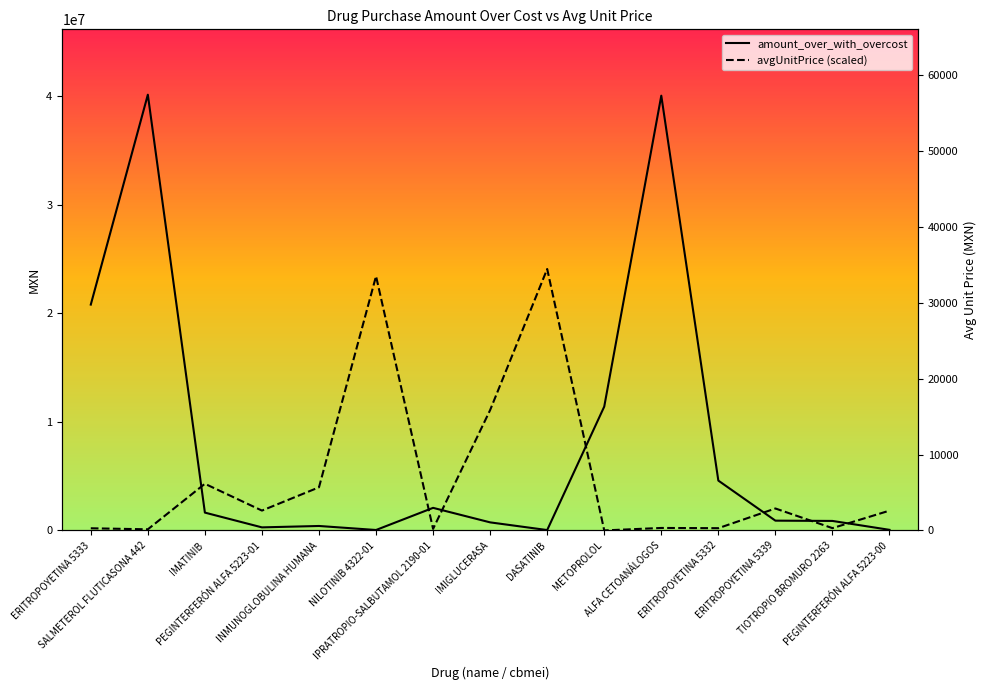

What is the lowest value of the amount_over_with_overcost series?

35955.2